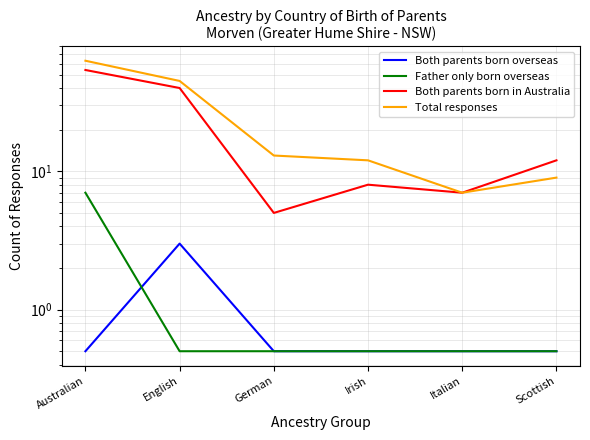

What position from the left is German?

3